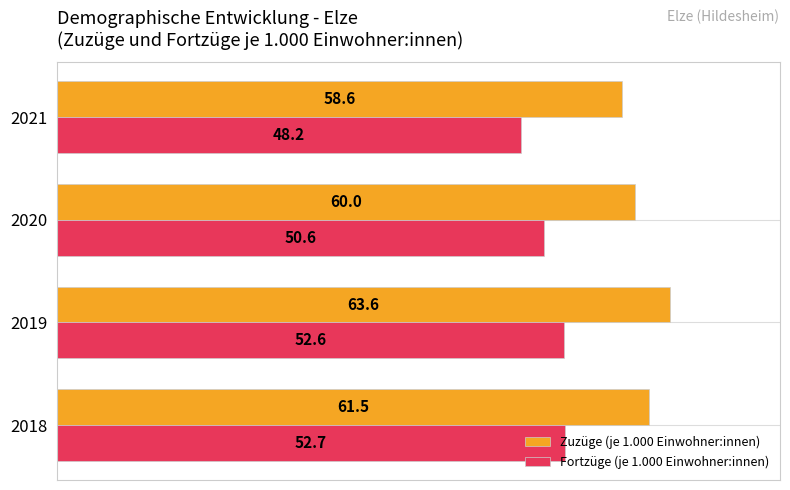

How many values in the Zuzüge (je 1.000 Einwohner:innen) series are below 61?

2